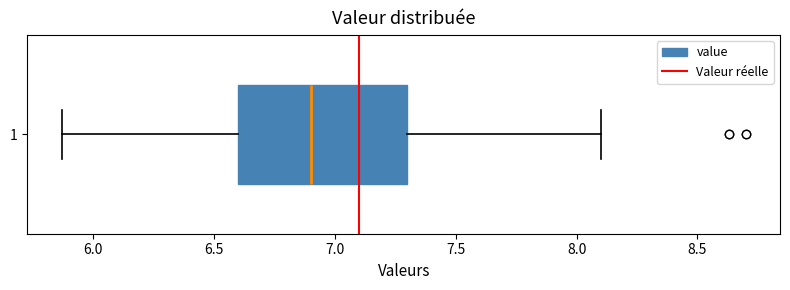

Read this box plot against the x-axis: the position of the median line, the range covered by the box, and the ends of both whiskers. The values are not printed on the chart, so give them approximately, as read against the axis.

median 6.90, box 6.60 to 7.30, whiskers 5.85 to 8.10